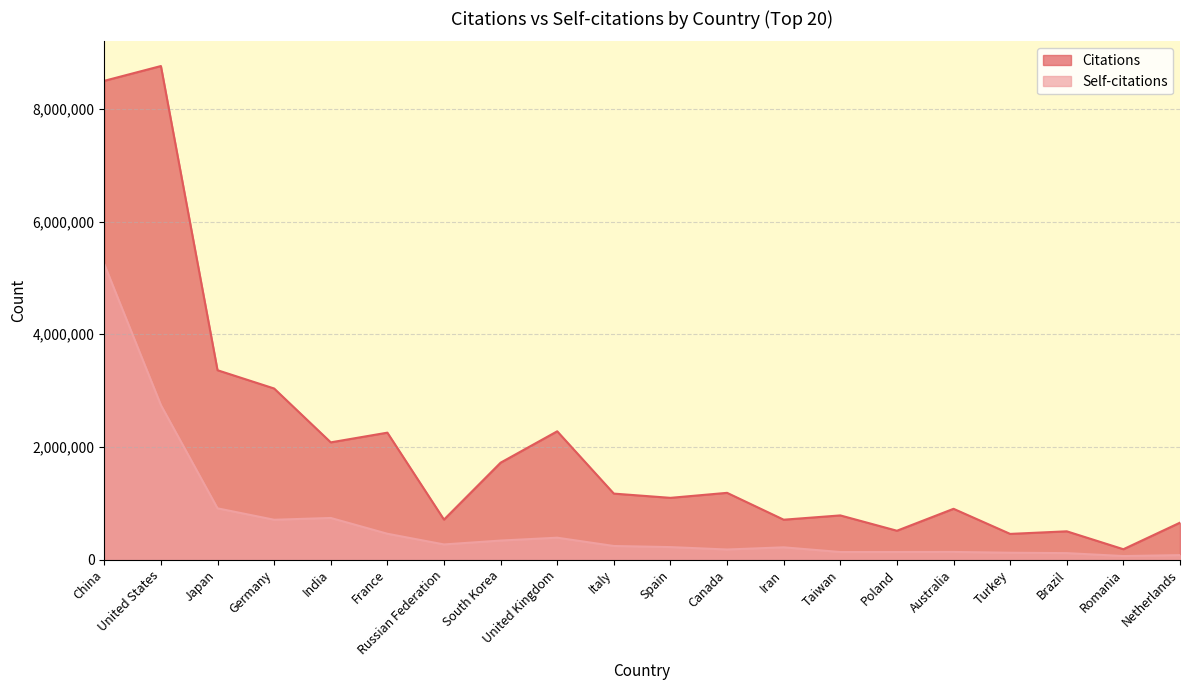

What is the smallest value displayed?

62916